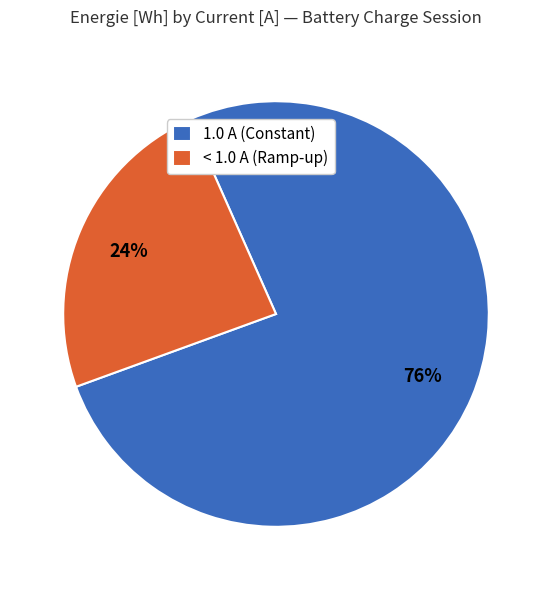

Is it true that < 1.0 A (Ramp-up) is 32% of the pie?

False